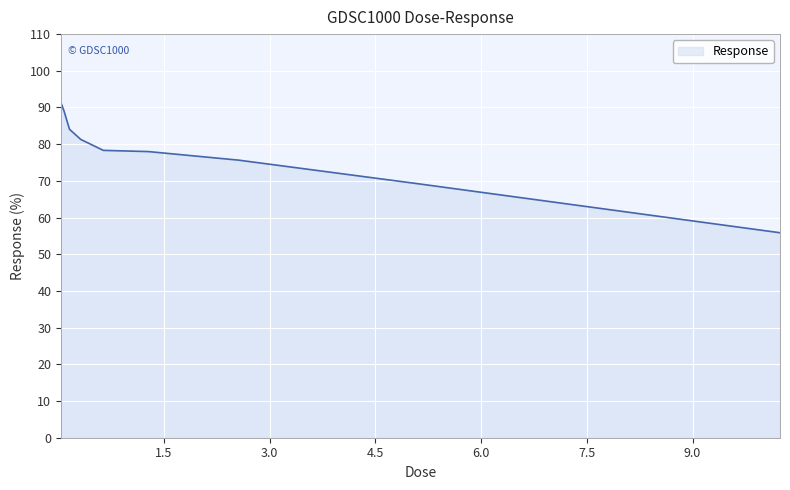

Count the number of data series in this chart.

1